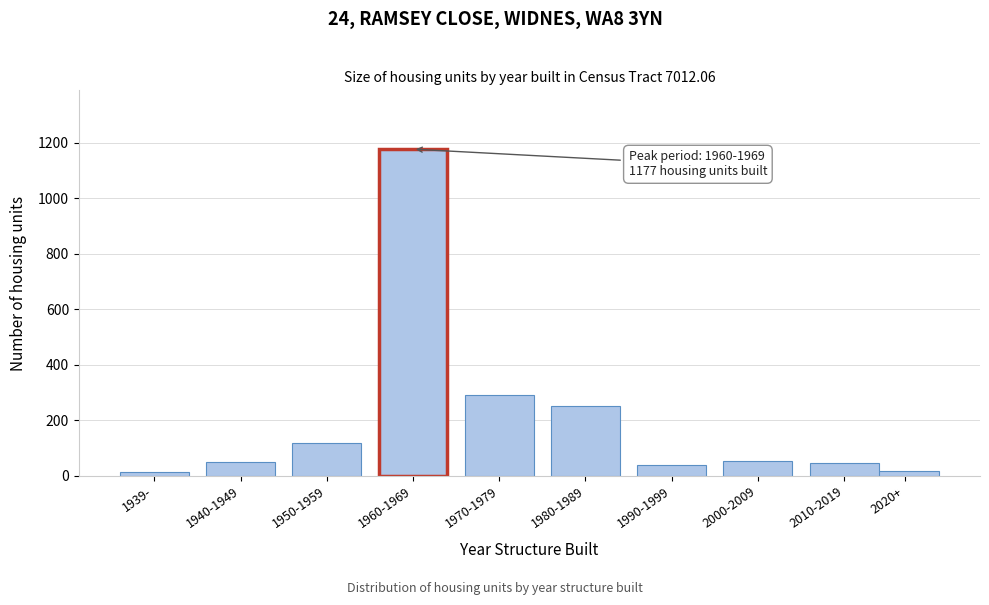

What is the difference between the second highest and minimum values?

277